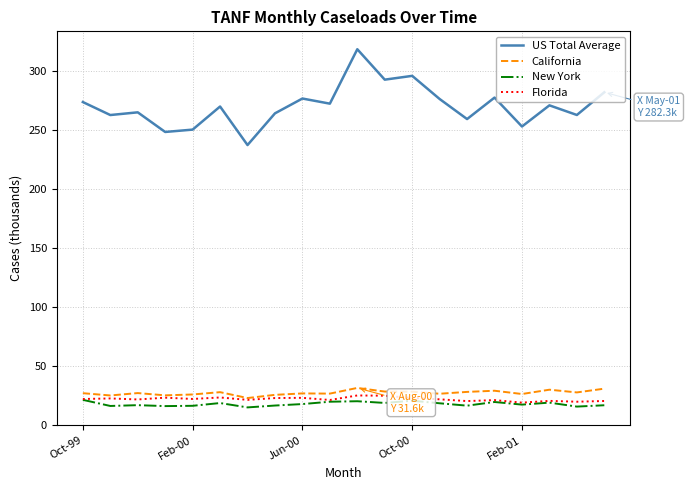

Is this an area chart (filled region under the line)?

No